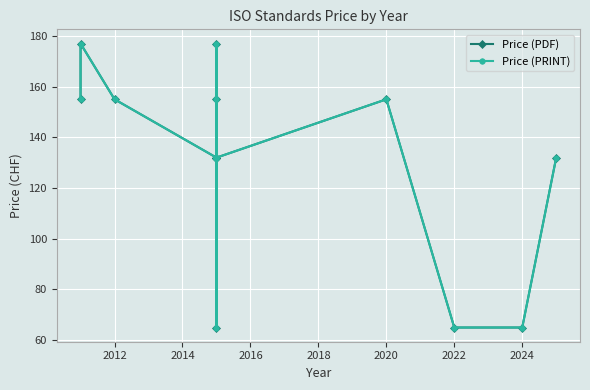

How many data points in Price (PRINT) are above 132?

6